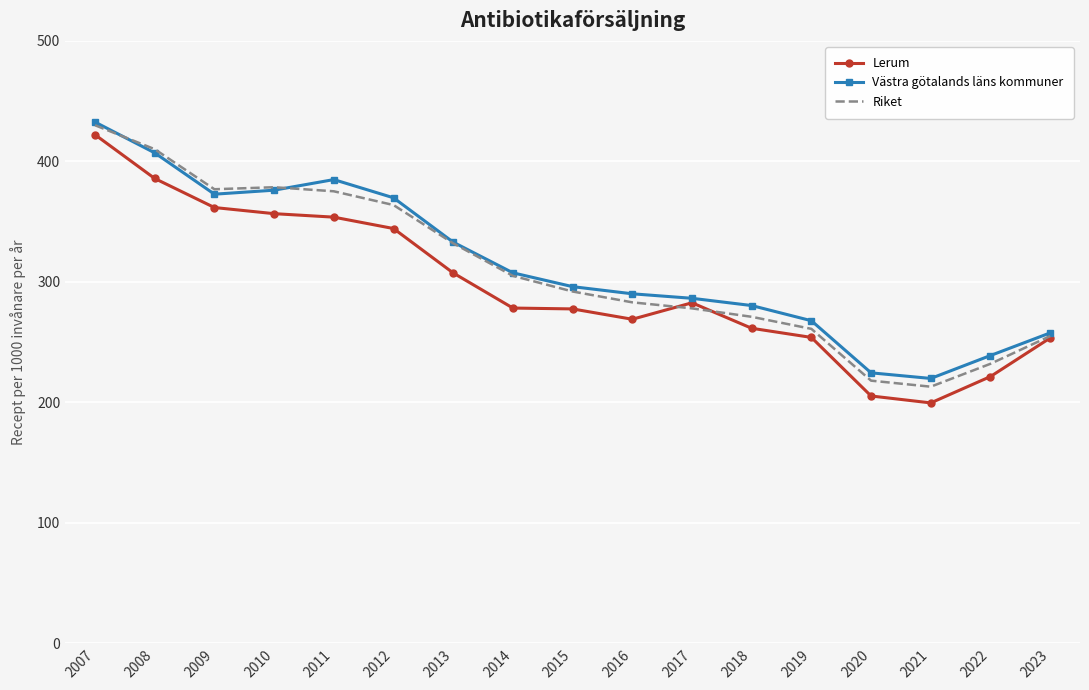

Is it true that Lerum equals 152.5 at 2019?

False